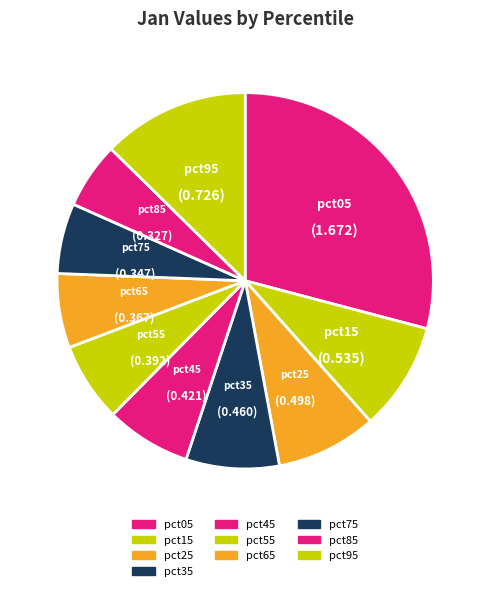

Is there a majority slice in this chart?

No